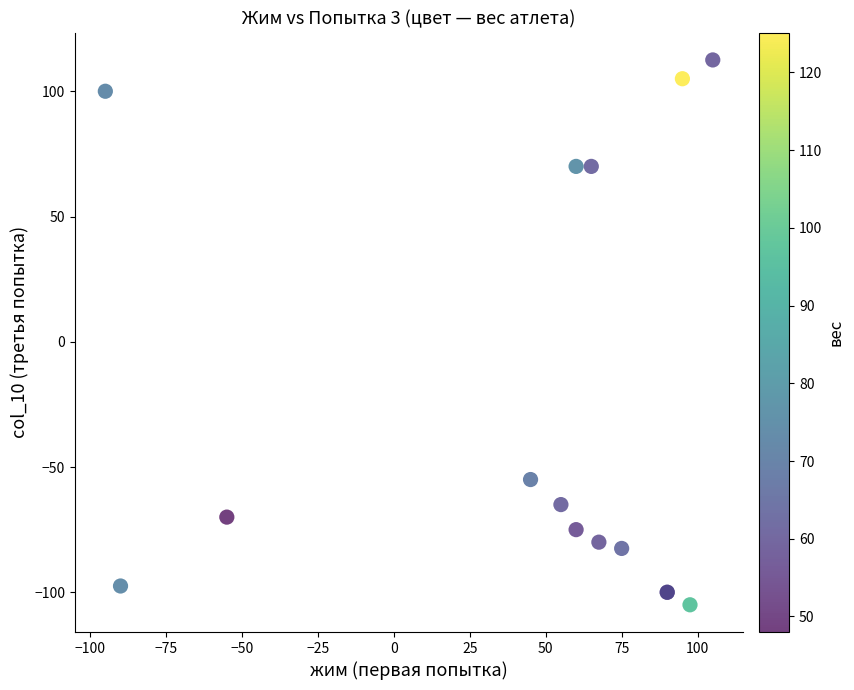

What Y value in the scatter plot is closest to 3?

-55.0